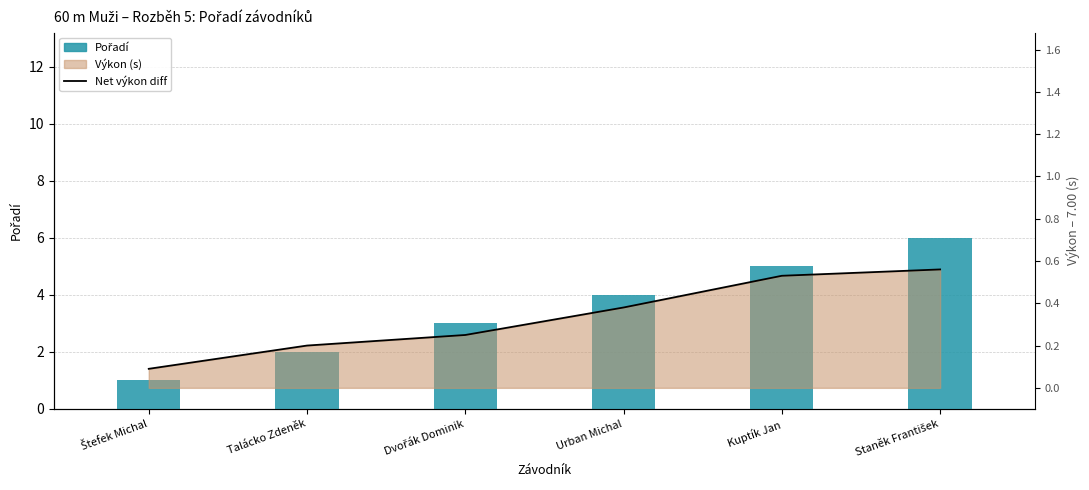

Reading left to right, list all the values displayed in this chart.

Pořadí: 1.0	2.0	3.0	4.0	5.0	6.0
Net výkon diff: 0.1	0.2	0.2	0.4	0.5	0.6